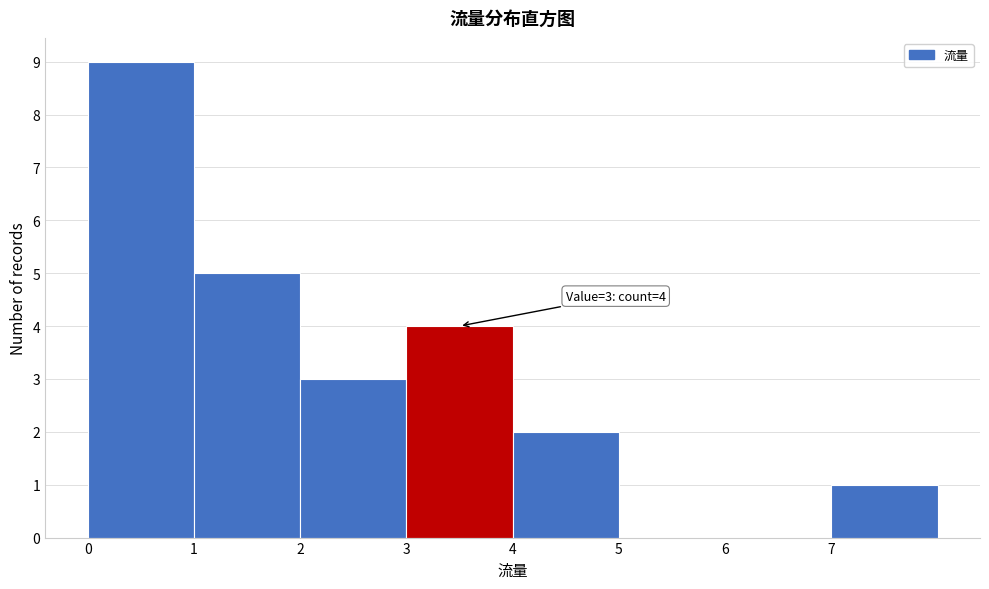

Over which range of the x-axis is the bar tallest?

0 to 1